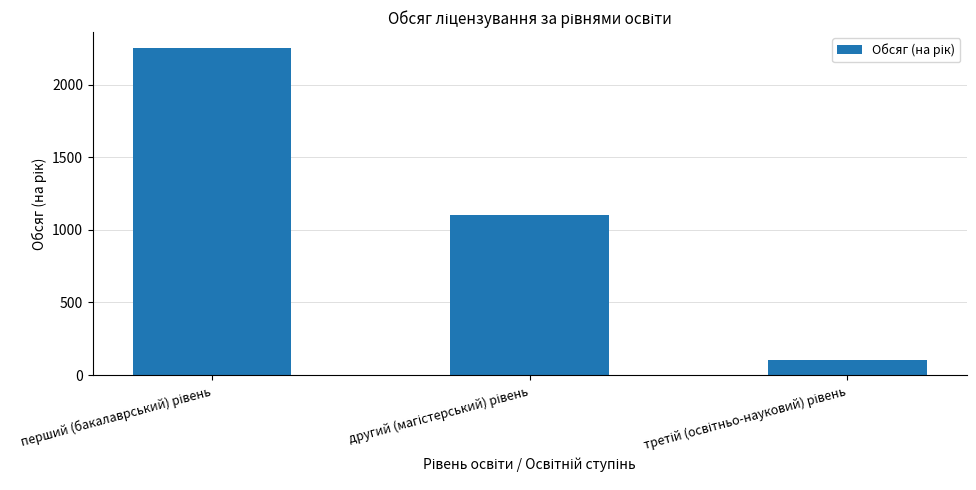

Are the bars horizontal?

No